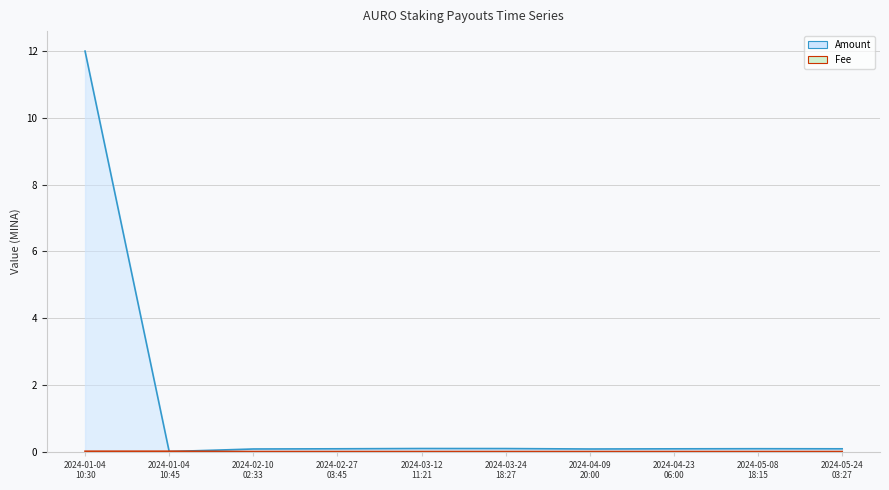

Rank the series by their maximum value, from highest to lowest.

Amount, Fee